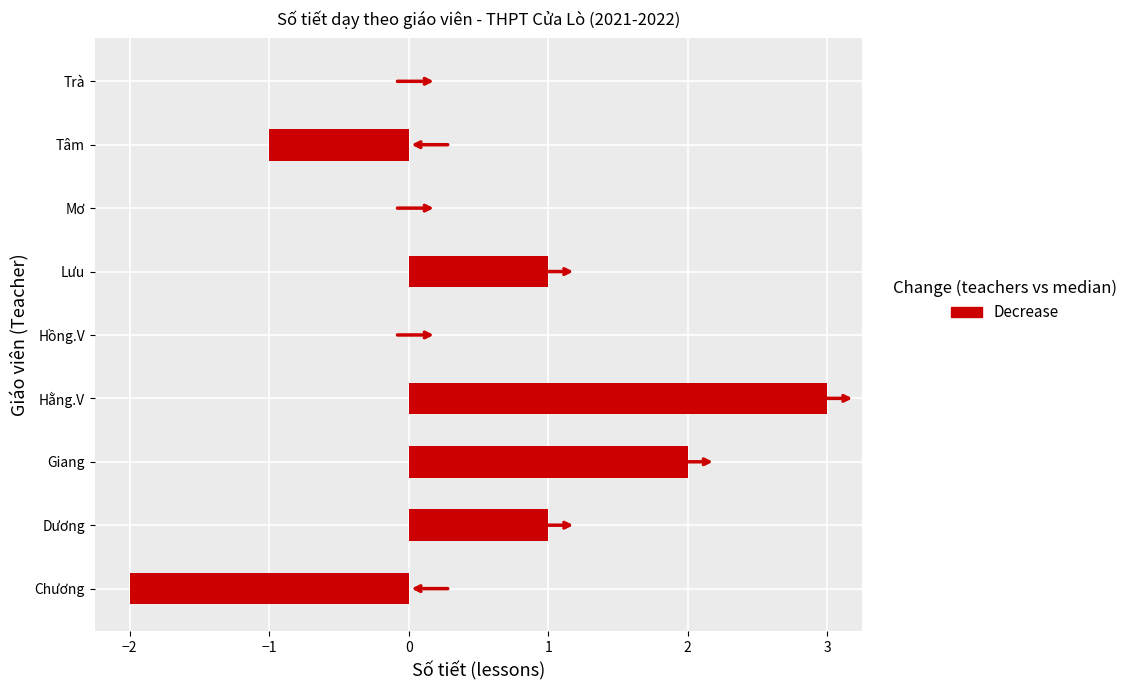

What is the greatest value displayed?

3